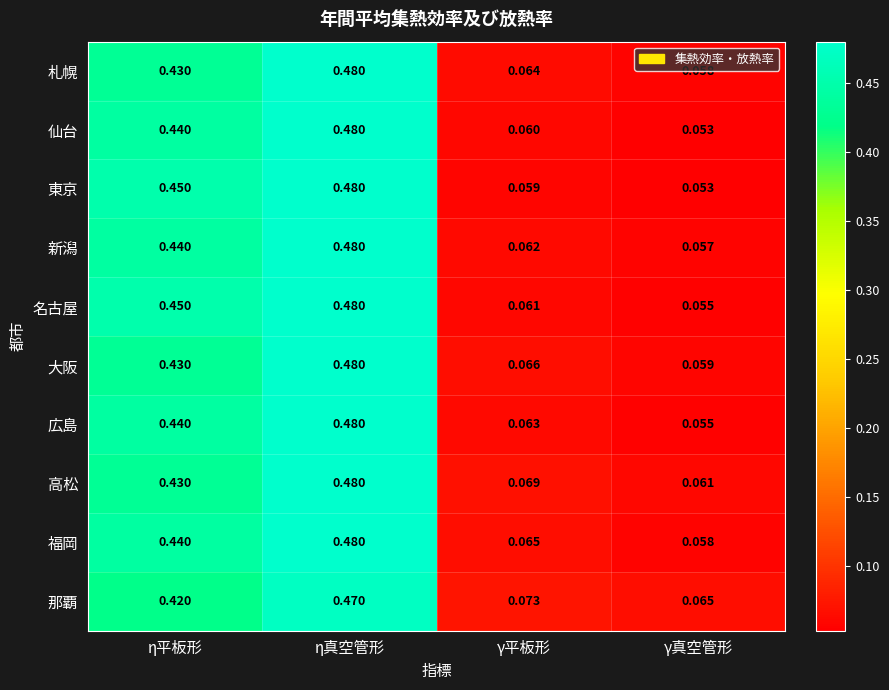

Is the value of 福岡 at γ平板形 greater than the value of 大阪 at η真空管形?

No